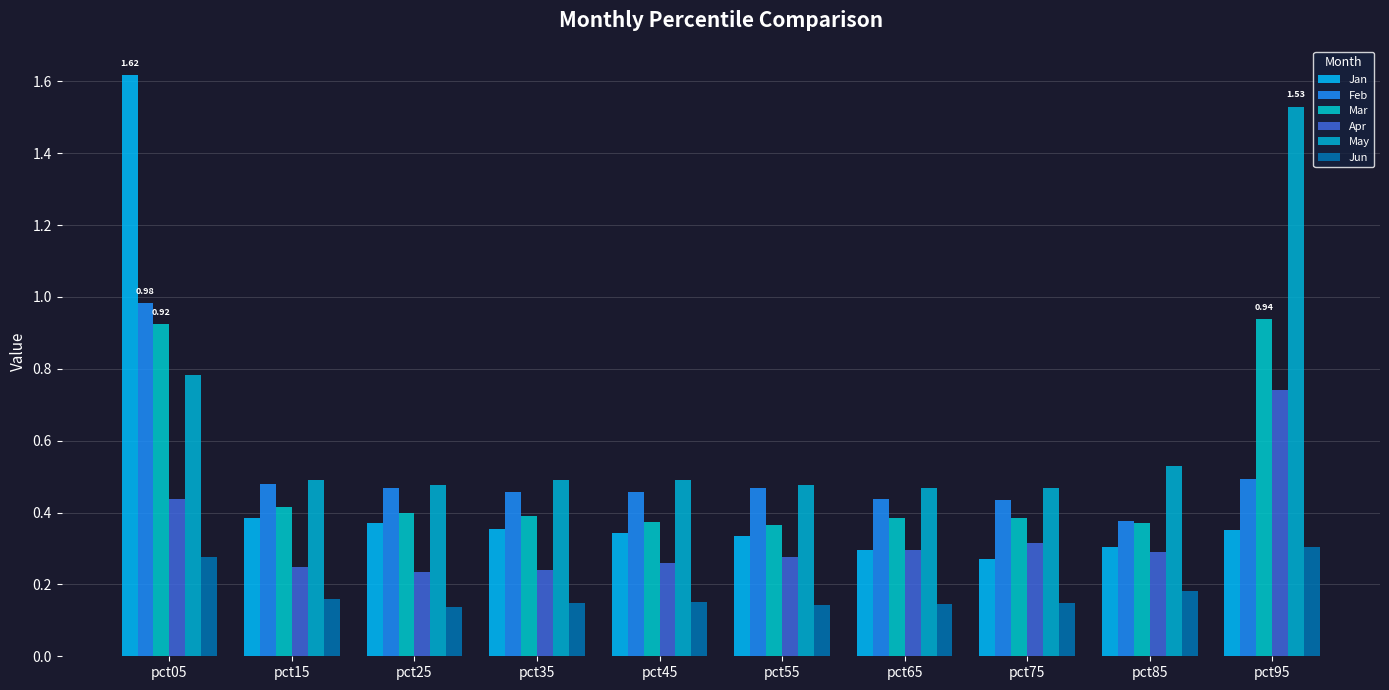

What is the difference between the Apr values at pct45 and pct05?

0.2